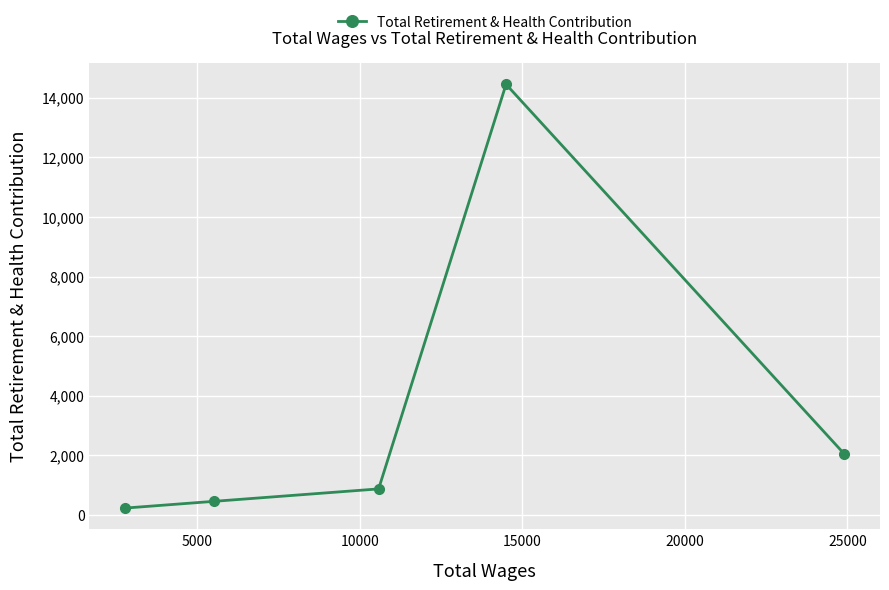

Reading left to right, what are all the values shown in this chart?

230	455	873	14450	2054